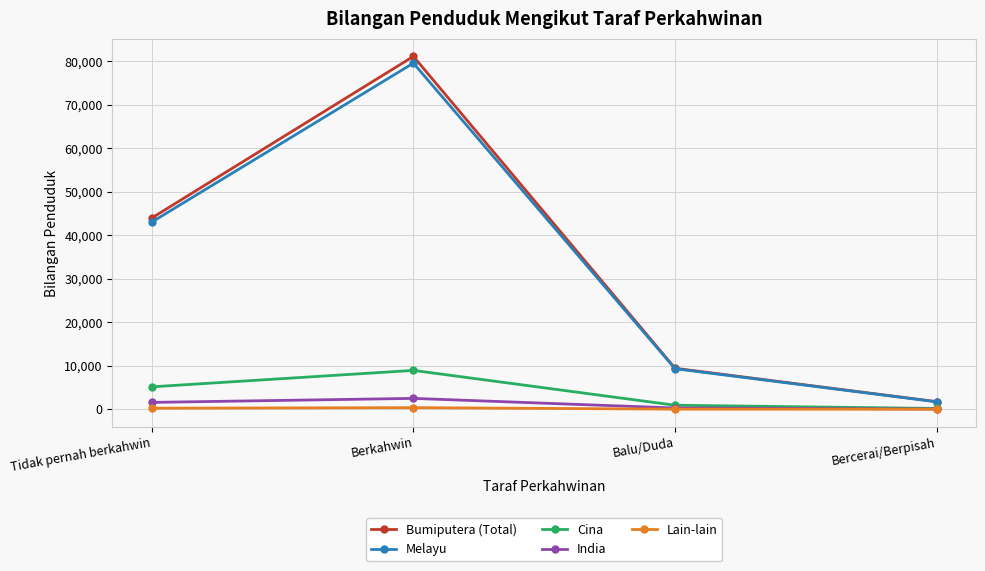

Which category has the lowest value in the Bumiputera (Total) series?

Bercerai/Berpisah